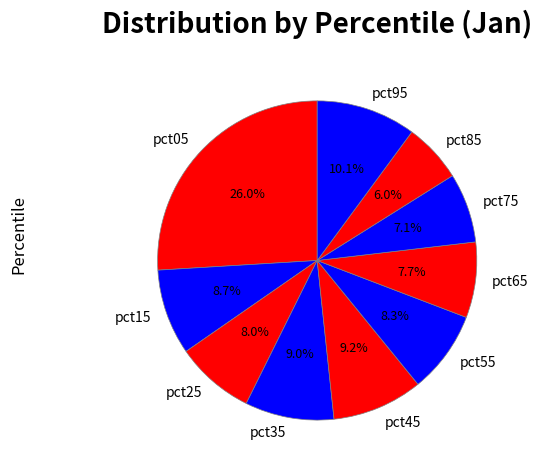

Which slice is the largest?

pct05